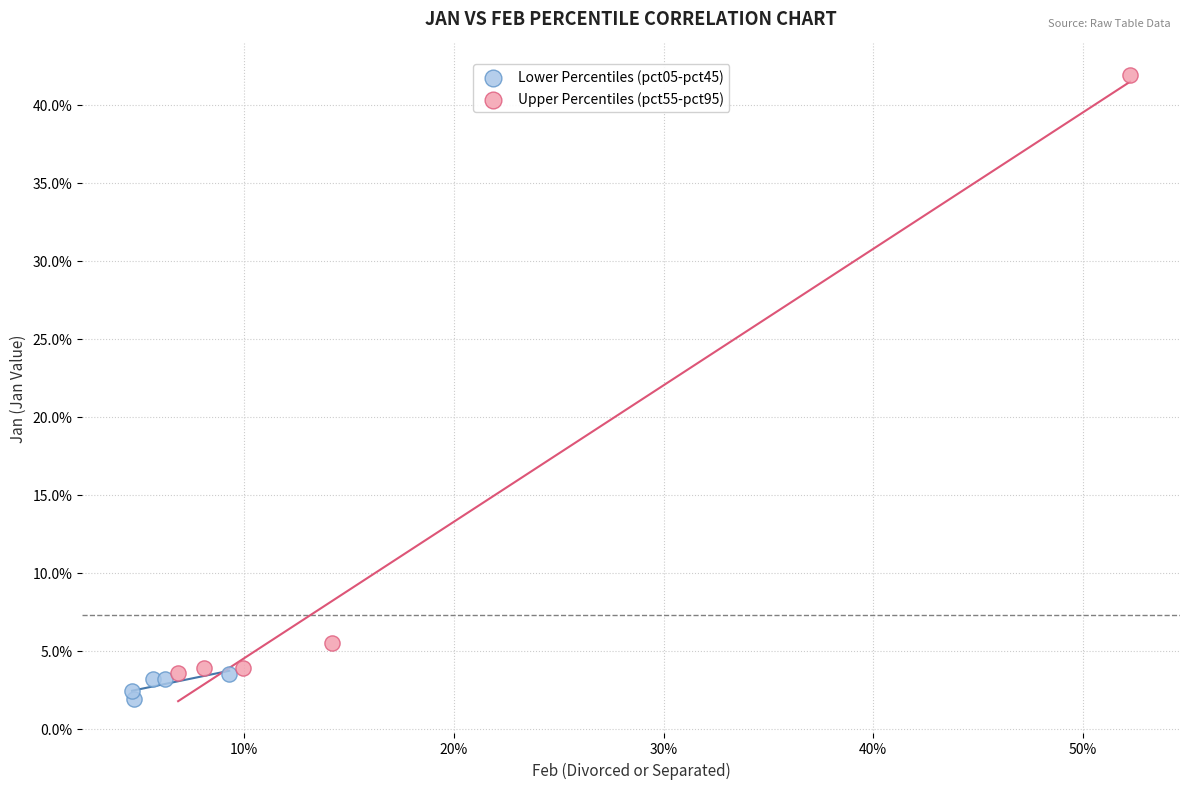

Which series reaches the minimum Y coordinate?

Lower Percentiles (pct05-pct45)